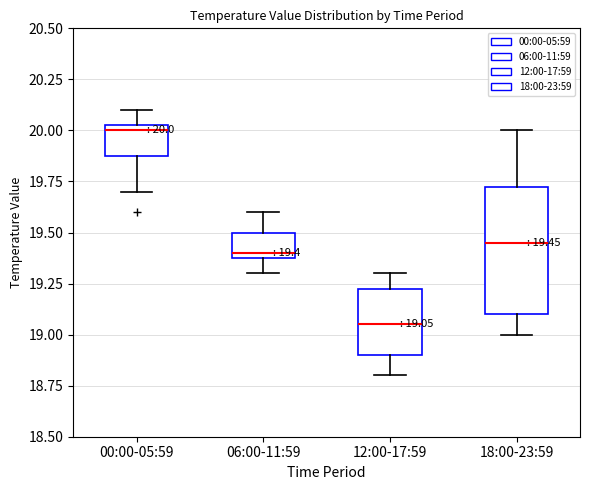

Which box has the lowest median line?

12:00-17:59